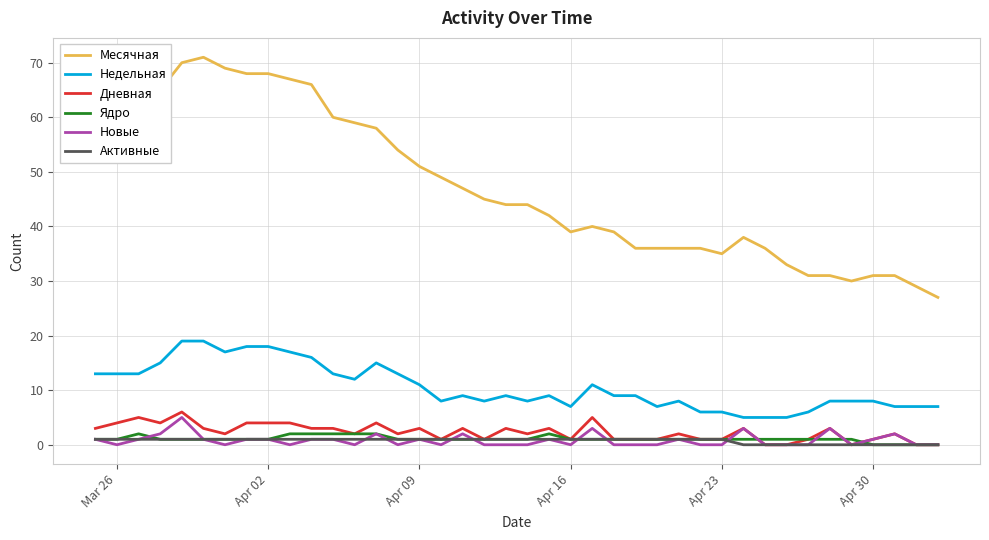

What is the greatest value displayed?

71